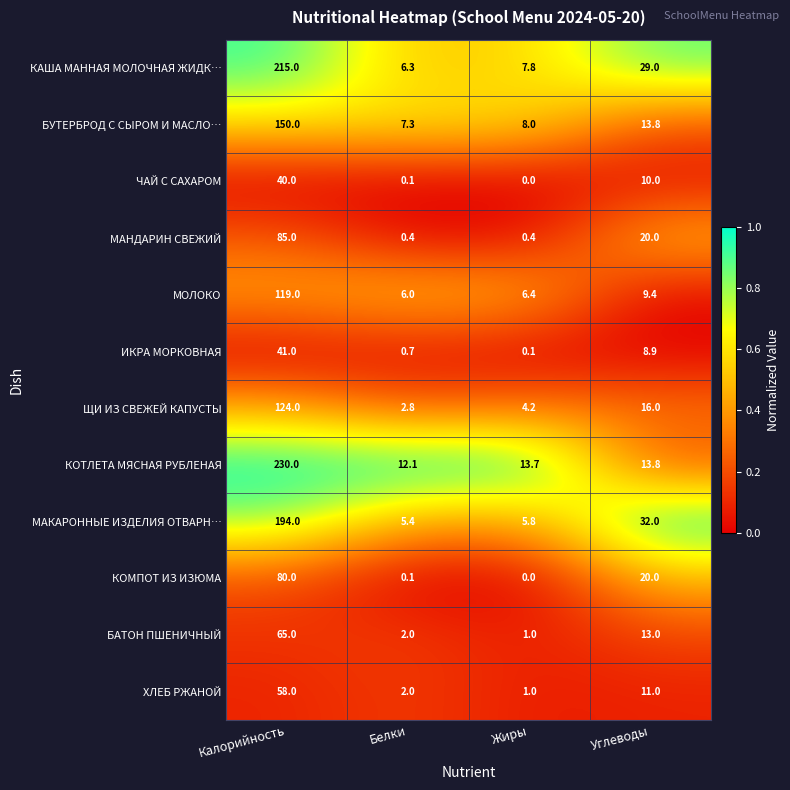

The value of КОТЛЕТА МЯСНАЯ РУБЛЕНАЯ at Белки is 21.3. True or false?

False